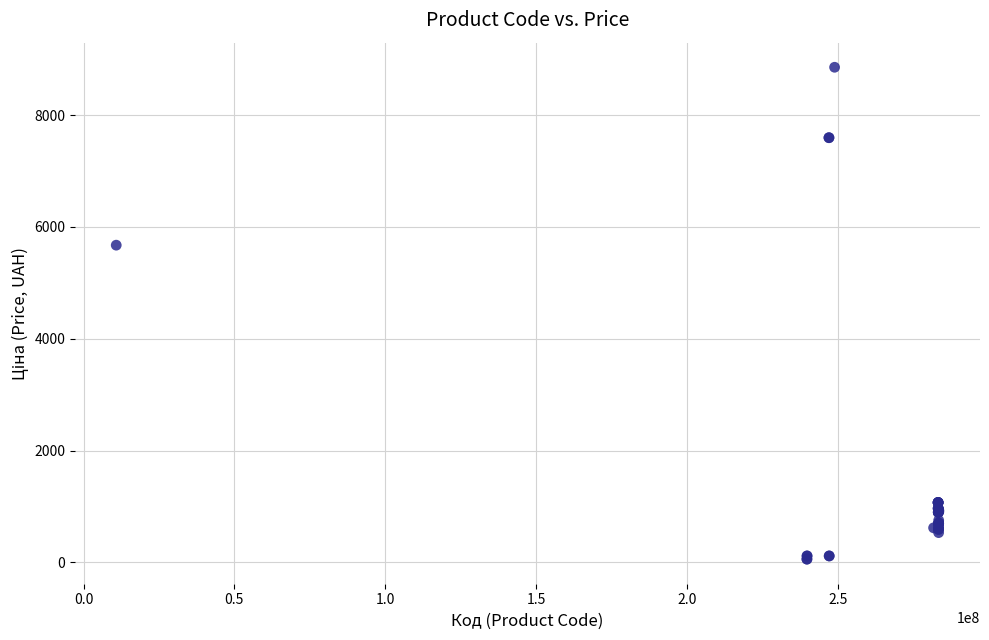

What Y value in the scatter plot is closest to 4456?

5673.8